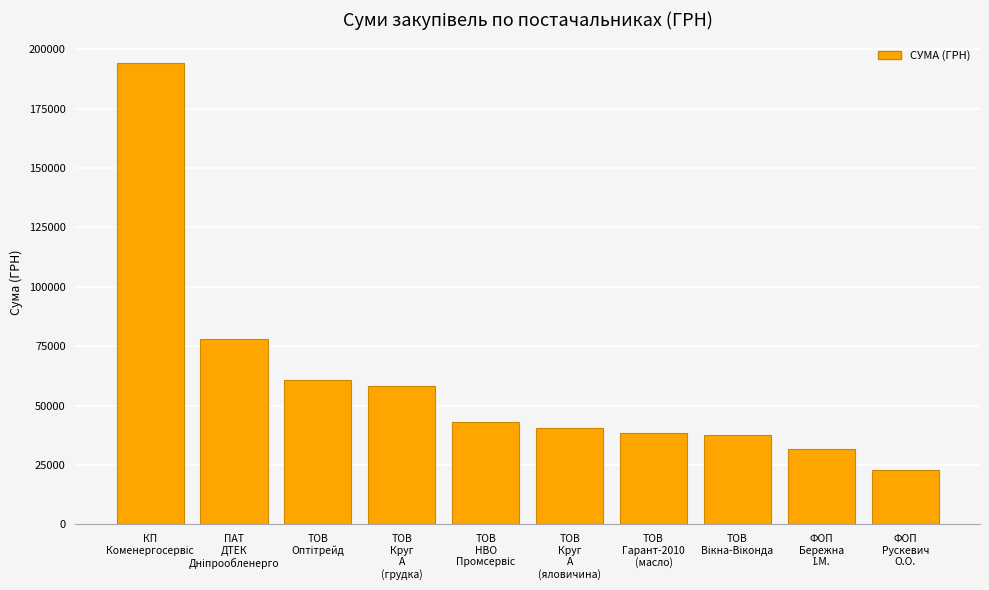

Reading left to right, list all the values displayed in this chart.

194251.9	78094.3	60751.5	58213.4	43043.6	40576.1	38632.3	37481.2	31754.8	22754.0